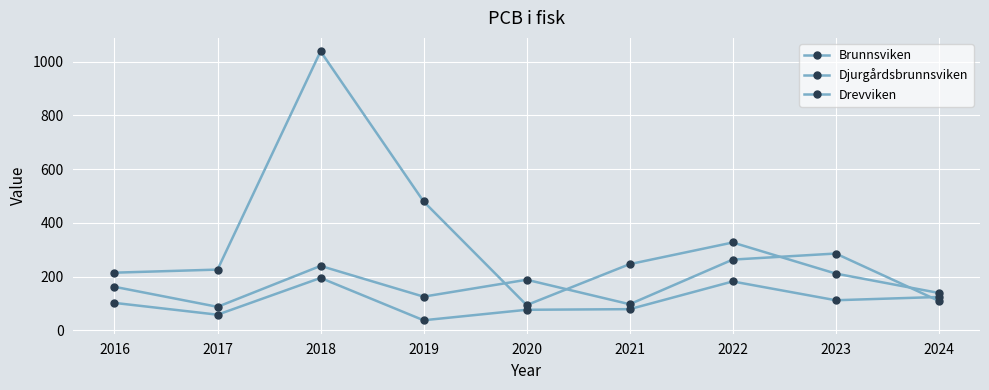

How many intersections are there between Djurgårdsbrunnsviken and Drevviken?

1